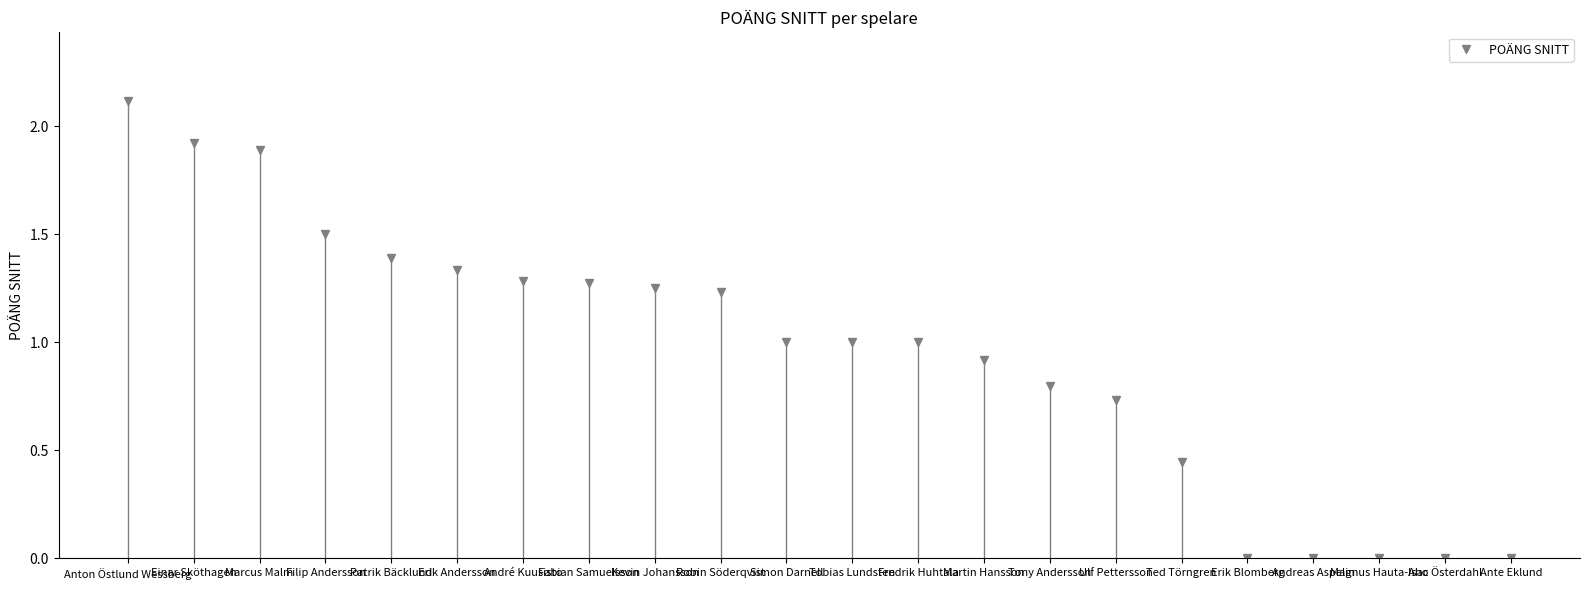

What is the label of the 4th point from the right?

Andreas Aspelin